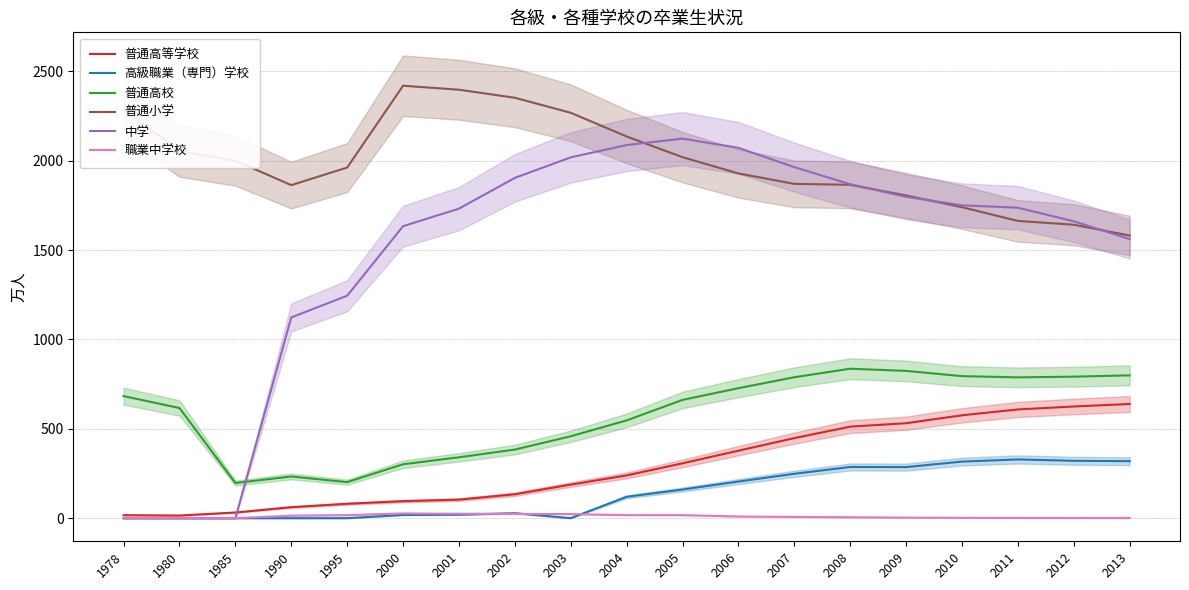

True or false: 中学 and 職業中学校 cross at least once.

False